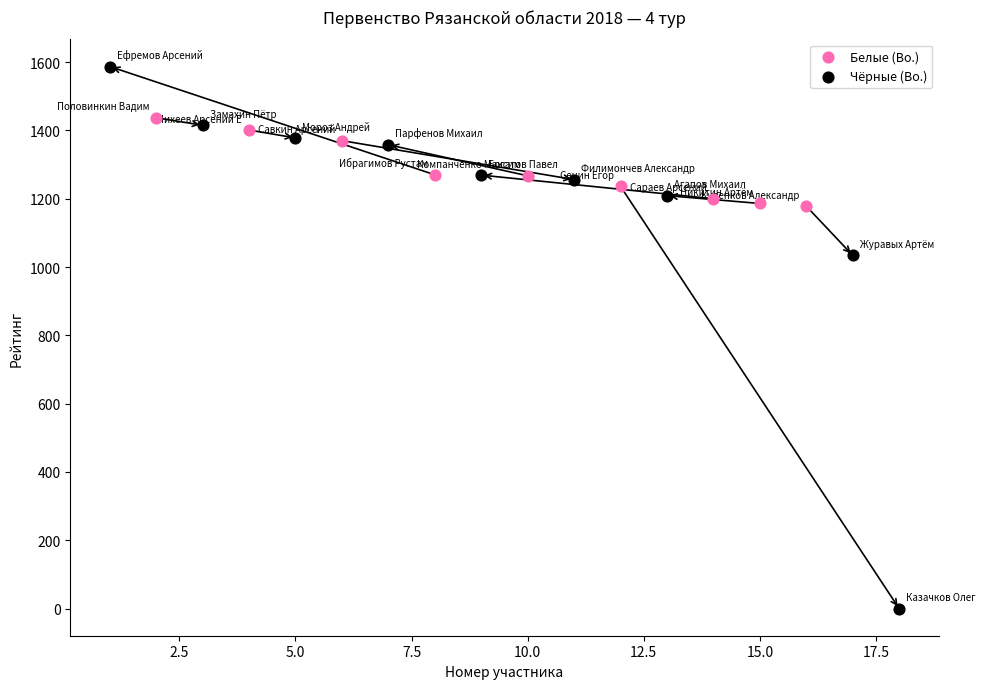

Which series contains the lowest Y value?

Чёрные (Bo.)